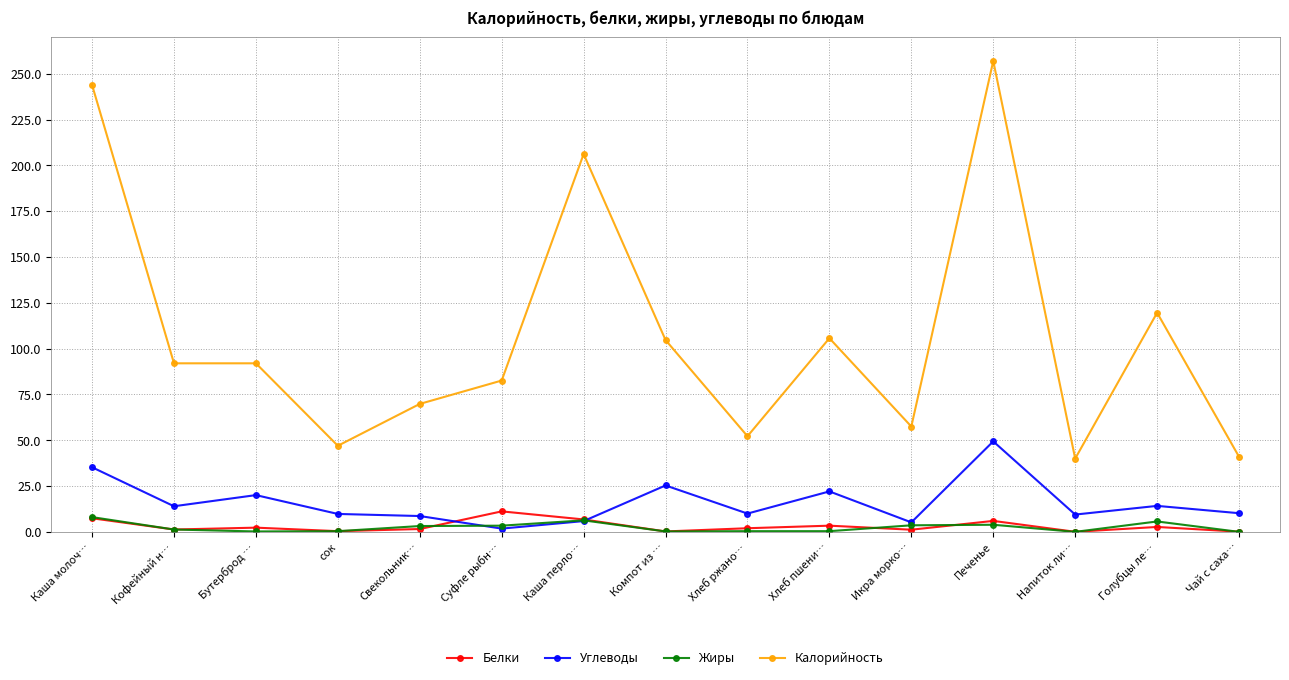

Which series has the largest range (max minus min)?

Калорийность